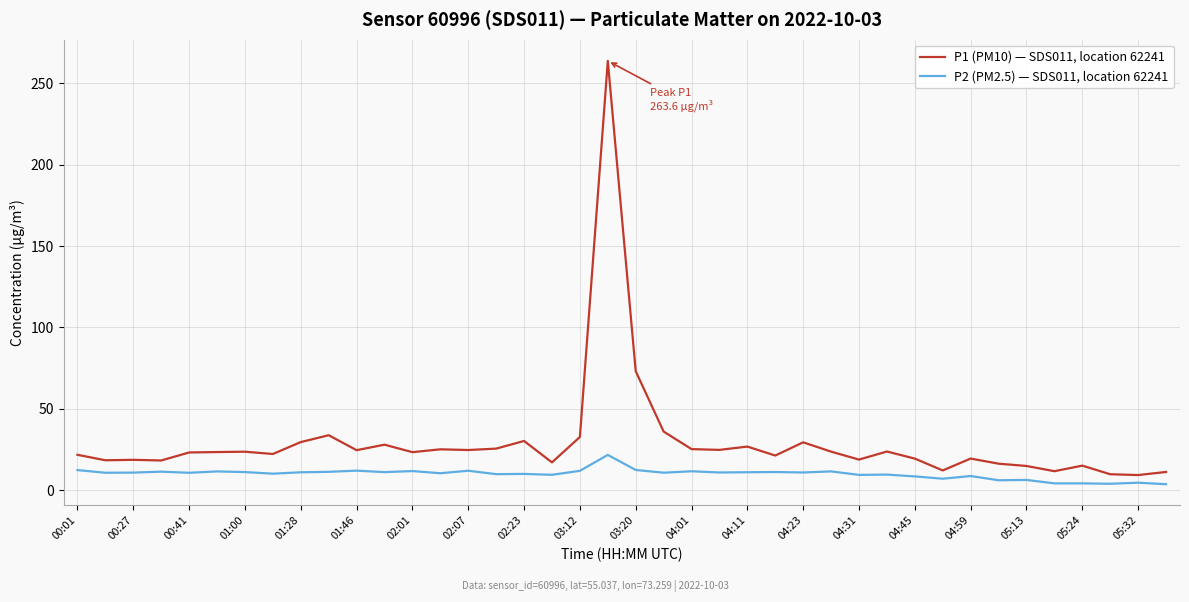

What is the highest value of the P2 (PM2.5) — SDS011, location 62241 series?

21.8